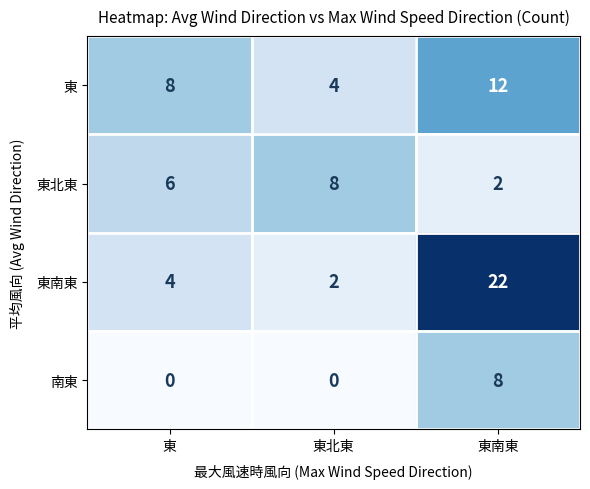

True or false: 南東 has a value of 0 at 東北東.

True